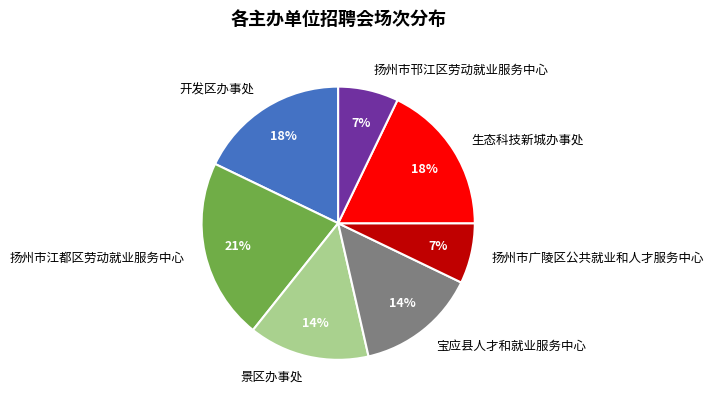

Count the number of slices in the pie.

7